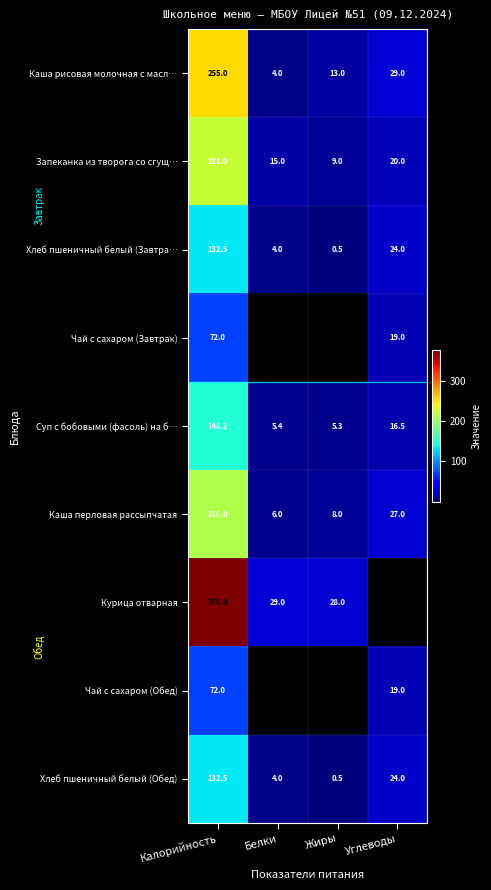

Read the Хлеб пшеничный белый (Обед) value at Углеводы.

24.0